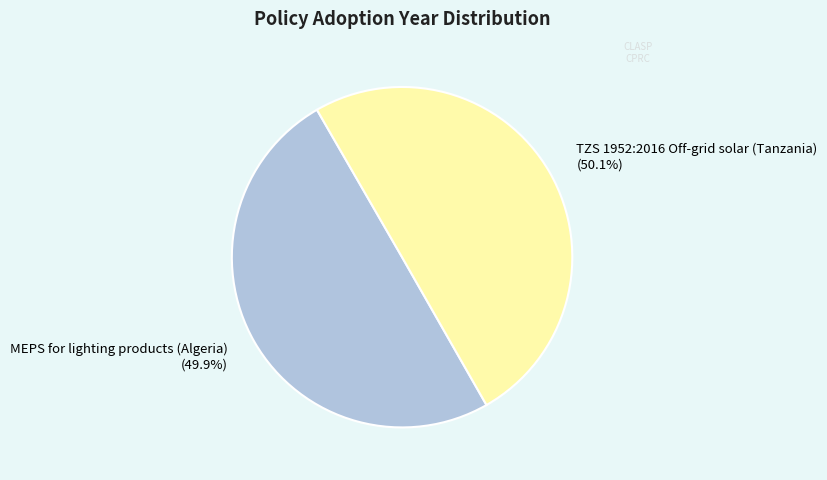

Is there any slice that represents more than half of the pie?

Yes